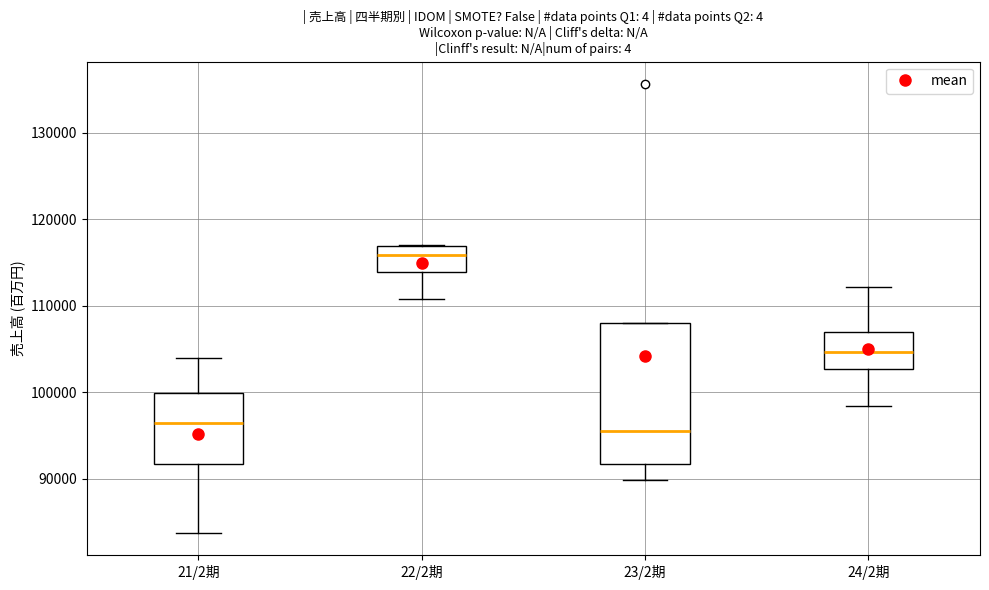

Which box has the highest median line?

22/2期